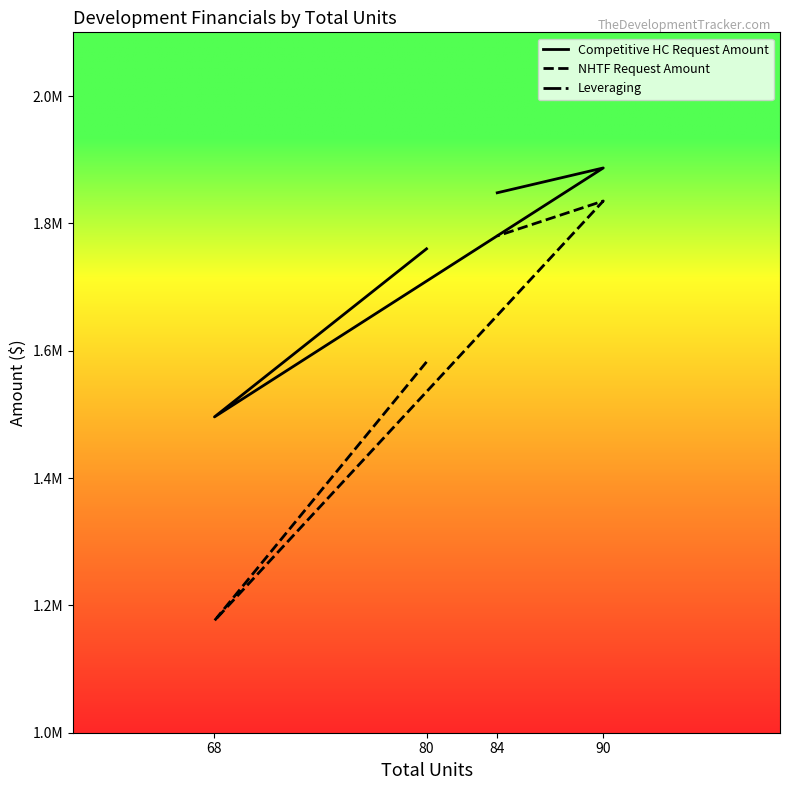

True or false: Leveraging has a value of 182160.0 at 80.

True